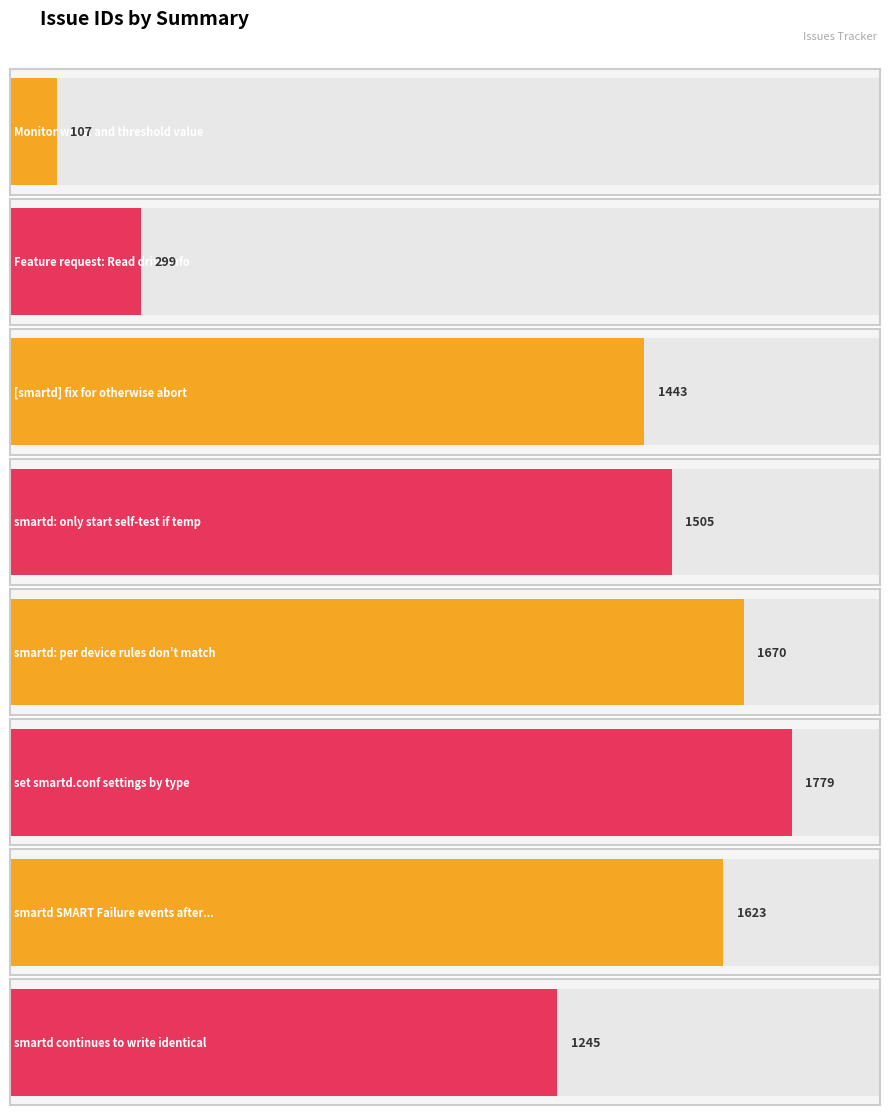

Rank the categories by value from lowest to highest.

107, 299, 1245, 1443, 1505, 1623, 1670, 1779